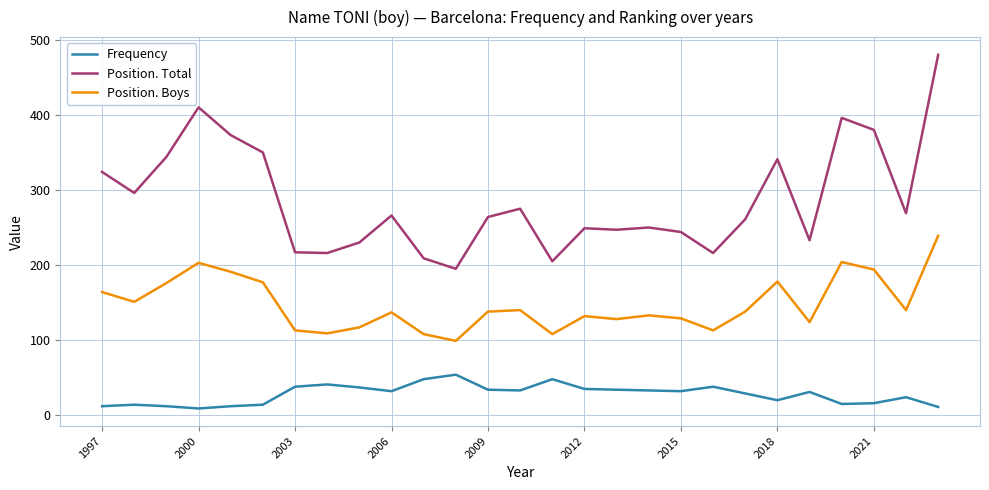

What is the greatest value displayed?

480